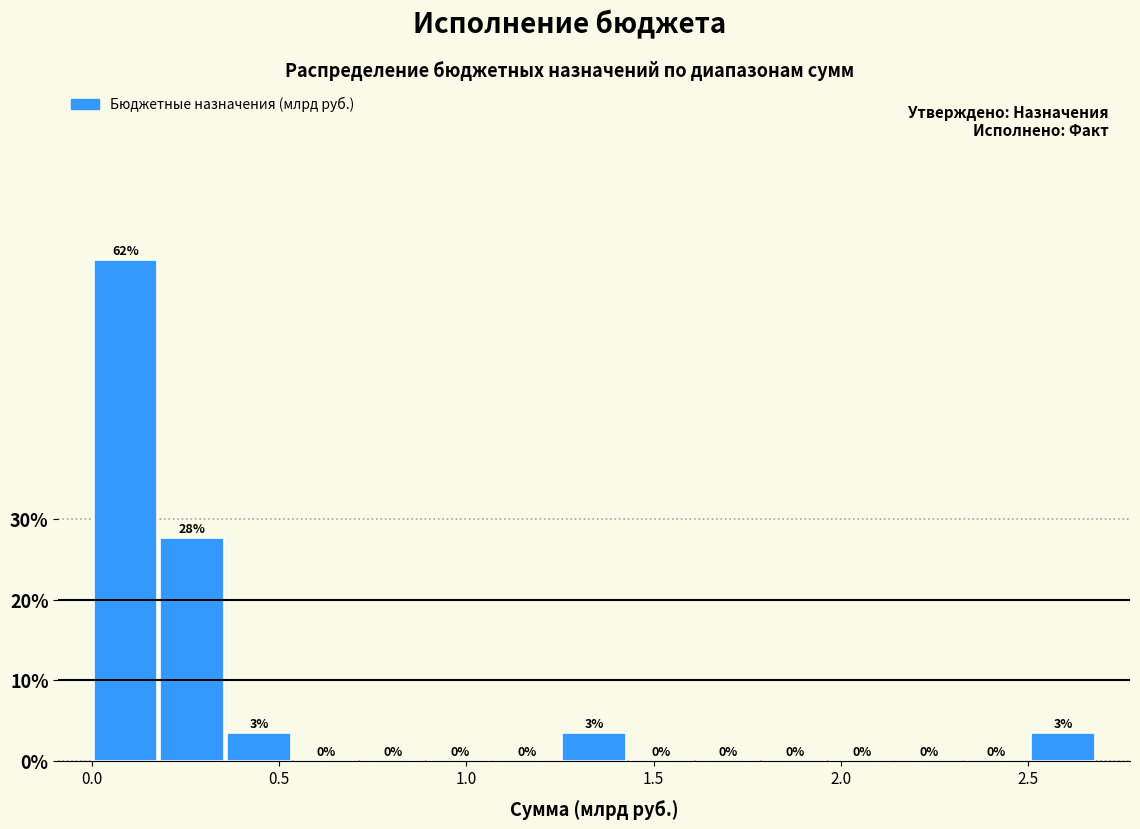

Read against the x-axis, roughly where is the centre of the tallest bar?

0.10